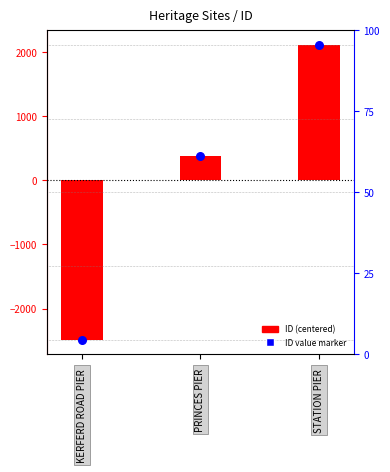

What are all the series names shown in the legend?

ID (centered), ID value marker